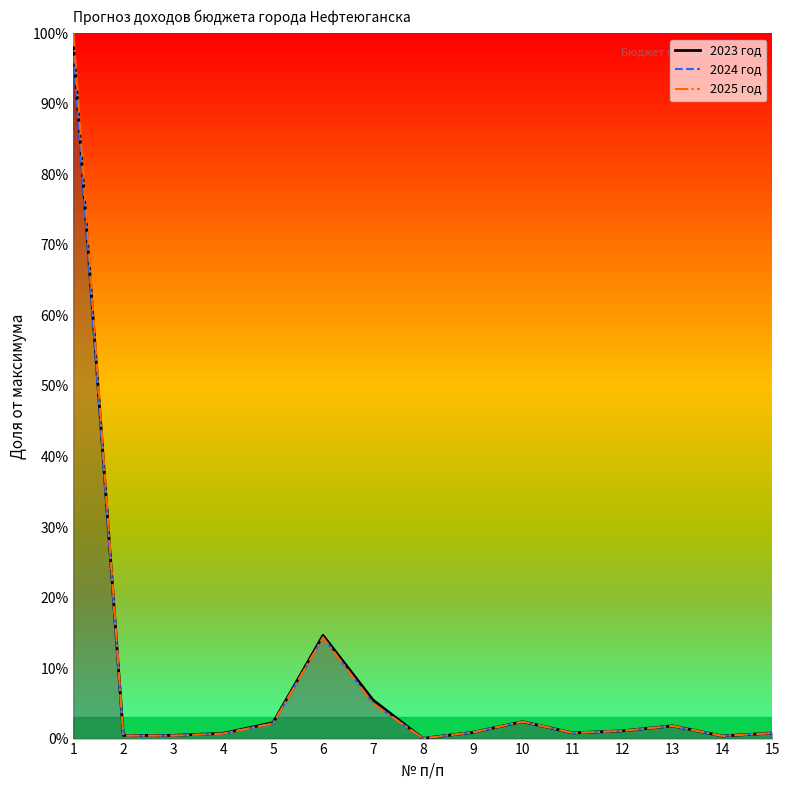

What is the value of the 2025 год point at the 11th from the left?

0.8